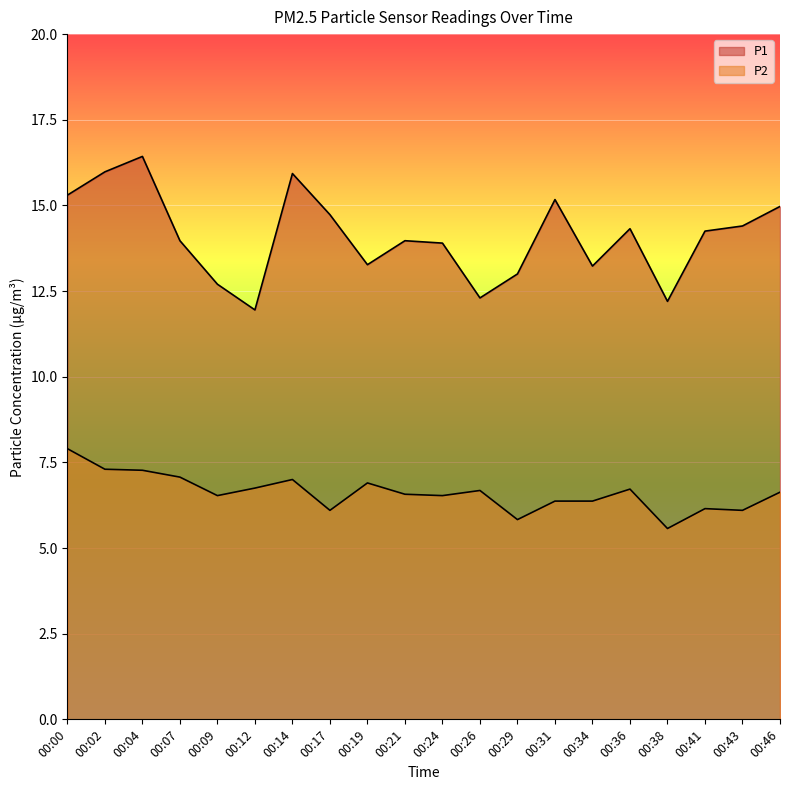

What is the difference between the highest and lowest values at 00:21?

7.4